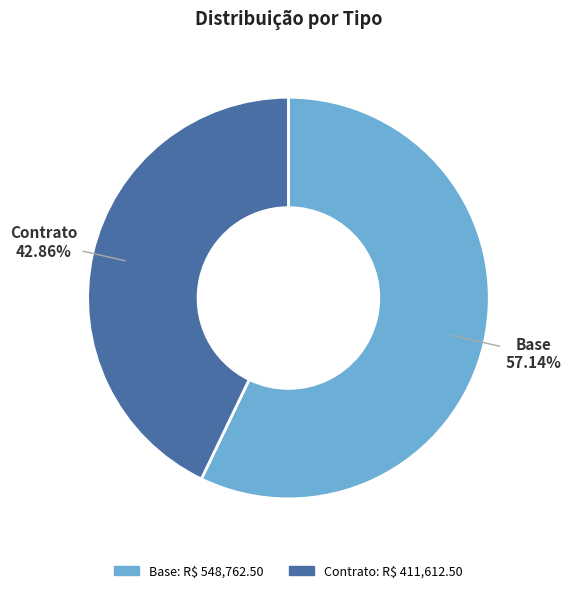

Count the number of slices in the pie.

2